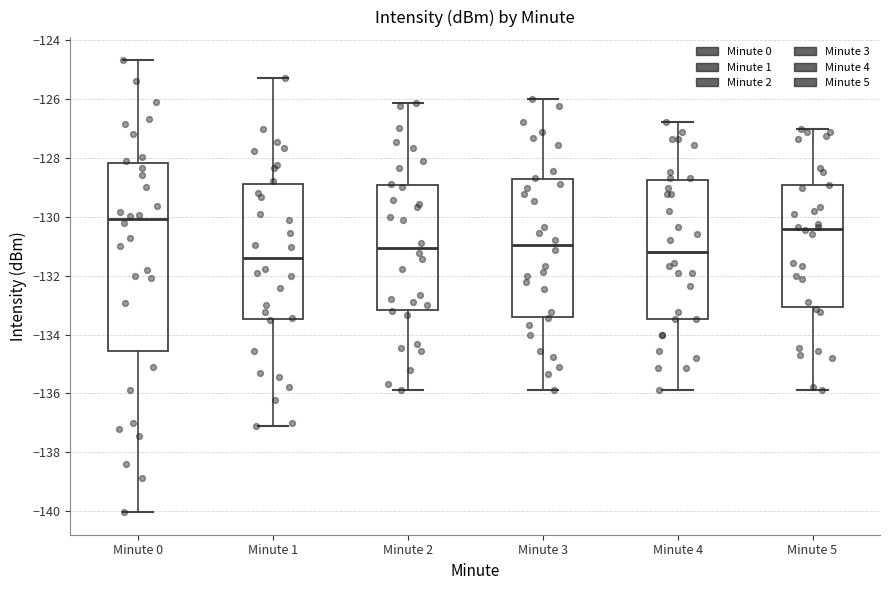

Comparing the boxes themselves (not the whiskers), which one is the tallest?

Minute 0